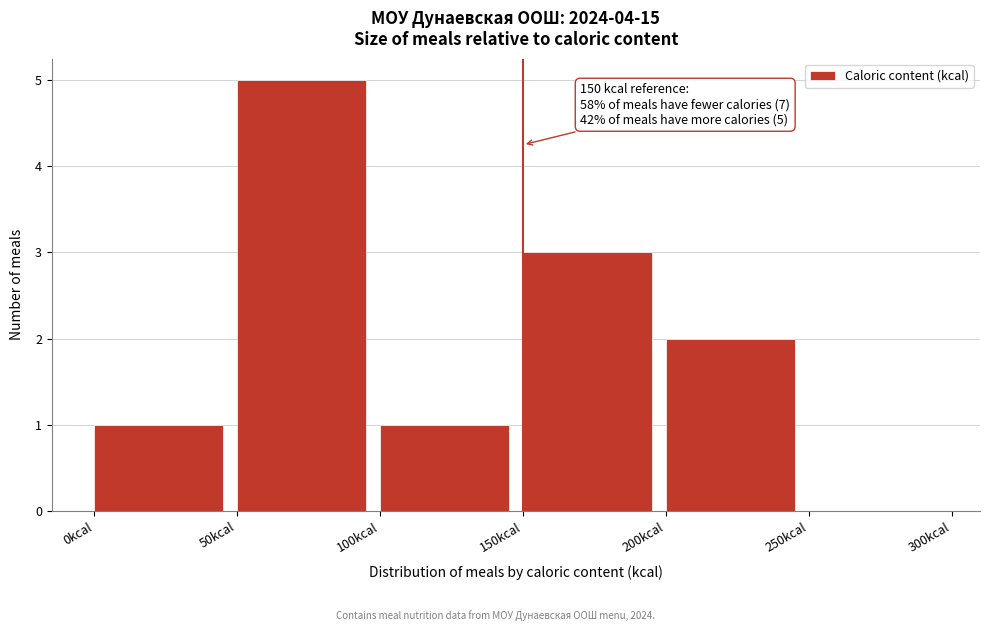

Which range on the x-axis has the tallest bar?

50 to 100